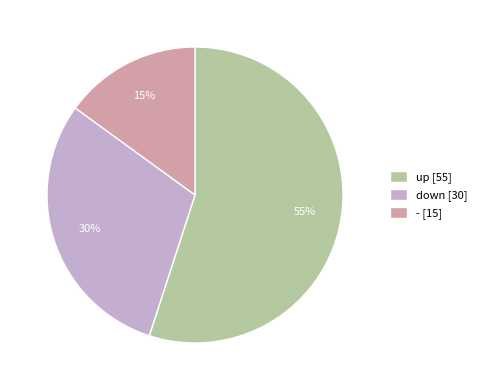

Rank the categories by value from lowest to highest.

-, down, up